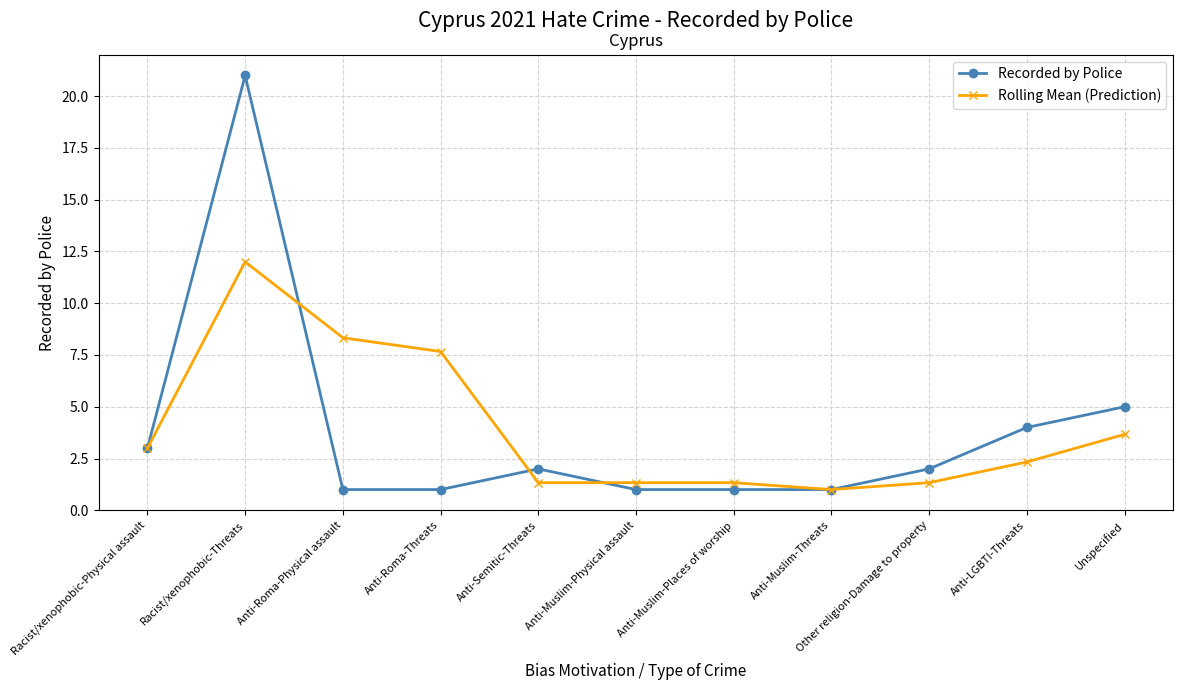

The value of Recorded by Police at Anti-LGBTI-Threats is 1.6. True or false?

False